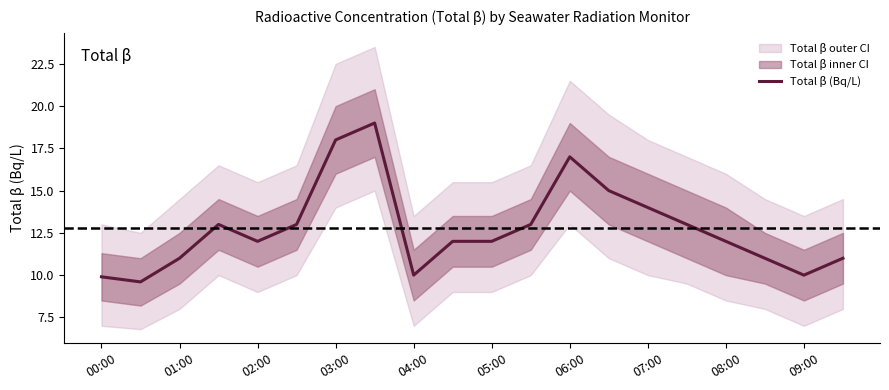

The Total β (Bq/L) series shows 11.0 at 01:00. True or false?

True